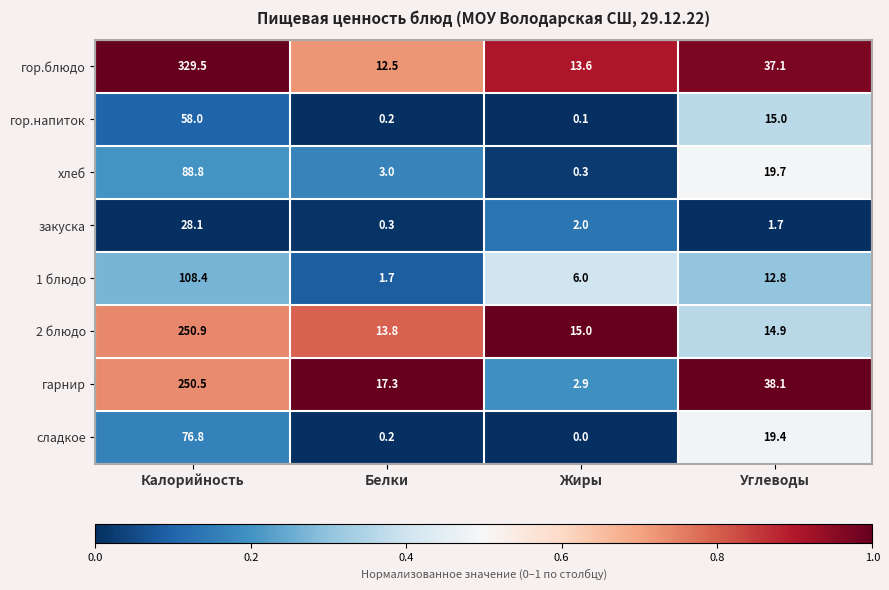

Is the value of гор.блюдо at Белки greater than the value of гор.напиток at Углеводы?

No